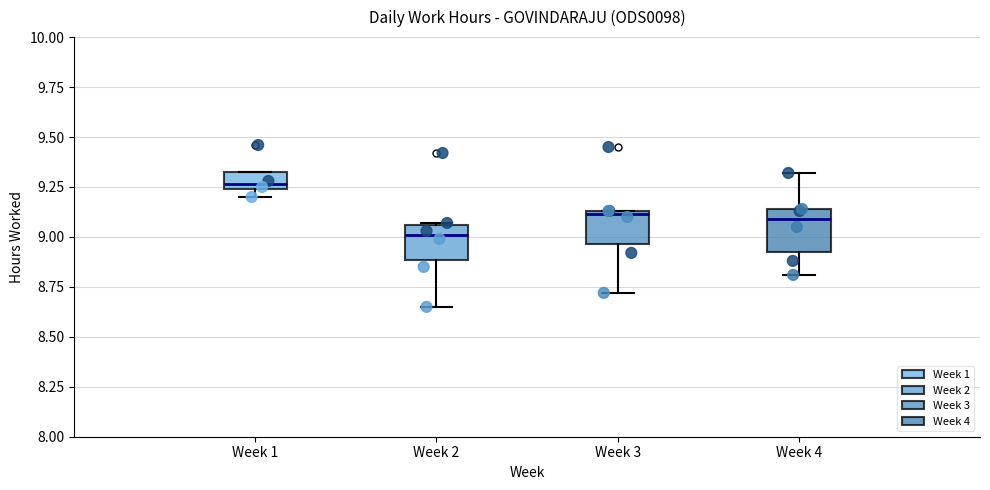

Reading left to right, read every box against the y-axis: the position of its median line, the range the box covers, and the ends of its whiskers. The values are not printed on the chart, so give them approximately, as read against the axis.

Week 1: median 9.25 (just above the box's lower edge), box 9.25 to 9.35, whiskers 9.20 to 9.35
Week 2: median 9.00, box 8.90 to 9.05, whiskers 8.65 to 9.05
Week 3: median 9.10, box 8.95 to 9.15, whiskers 8.70 to 9.15
Week 4: median 9.10, box 8.90 to 9.15, whiskers 8.80 to 9.30